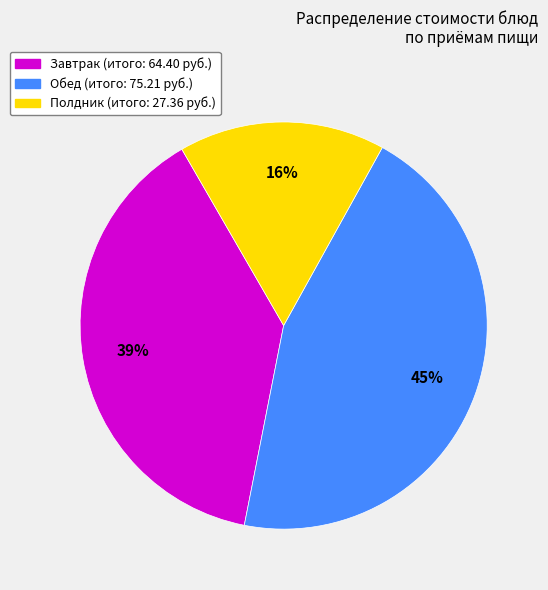

Does any single category account for the majority?

No